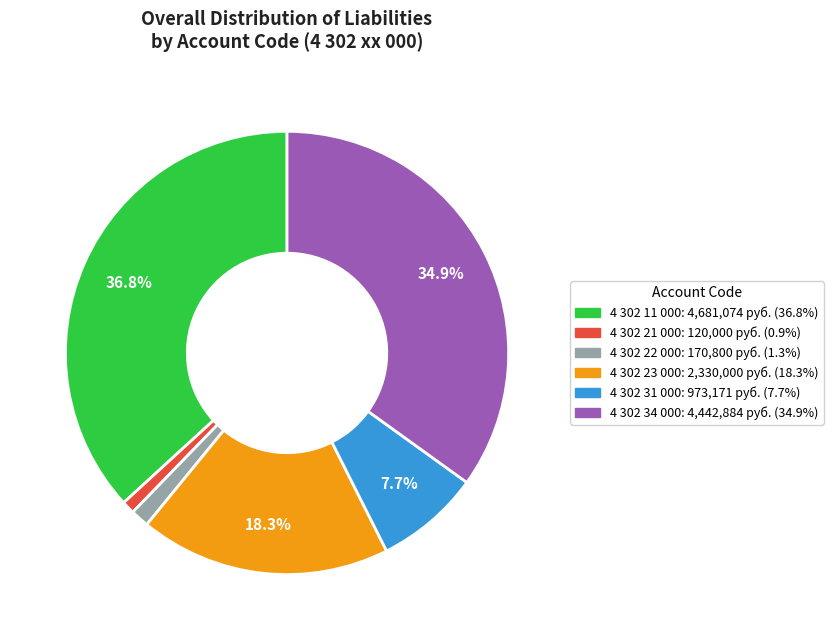

To the nearest percent, what portion does 4 302 34 000 represent?

35%